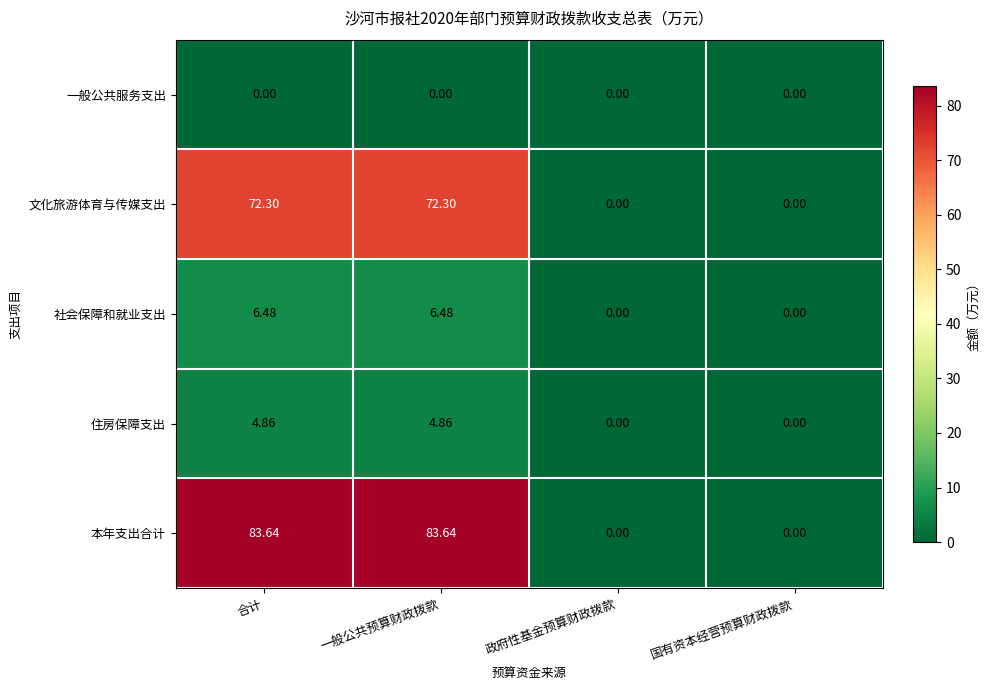

At how many categories does at least one series exceed 4?

2